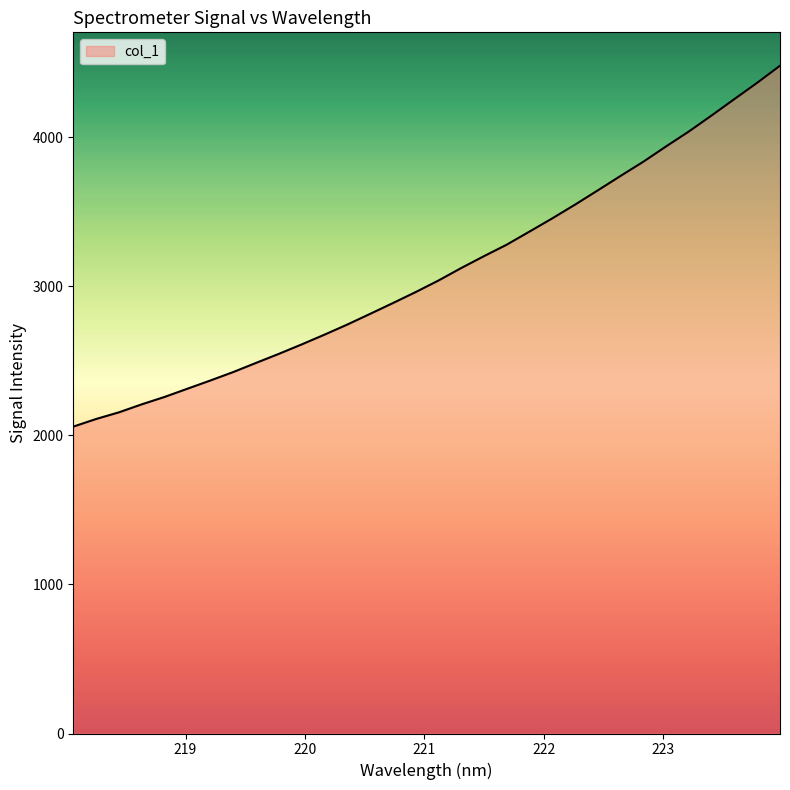

What is the smallest value displayed?

2059.4